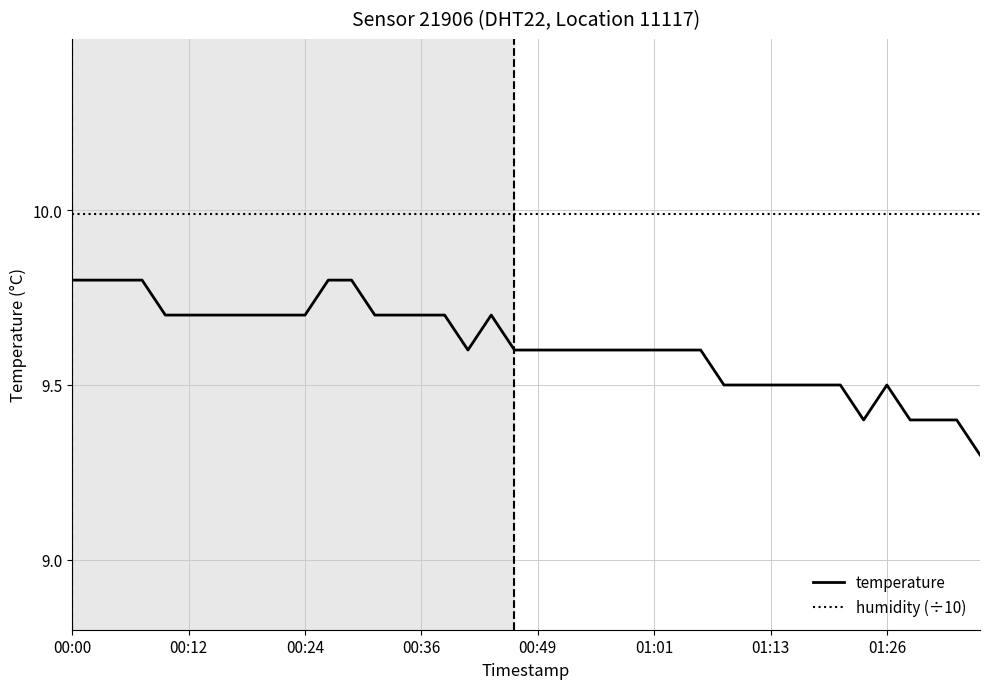

Which series has the largest total across all categories?

humidity (÷10)